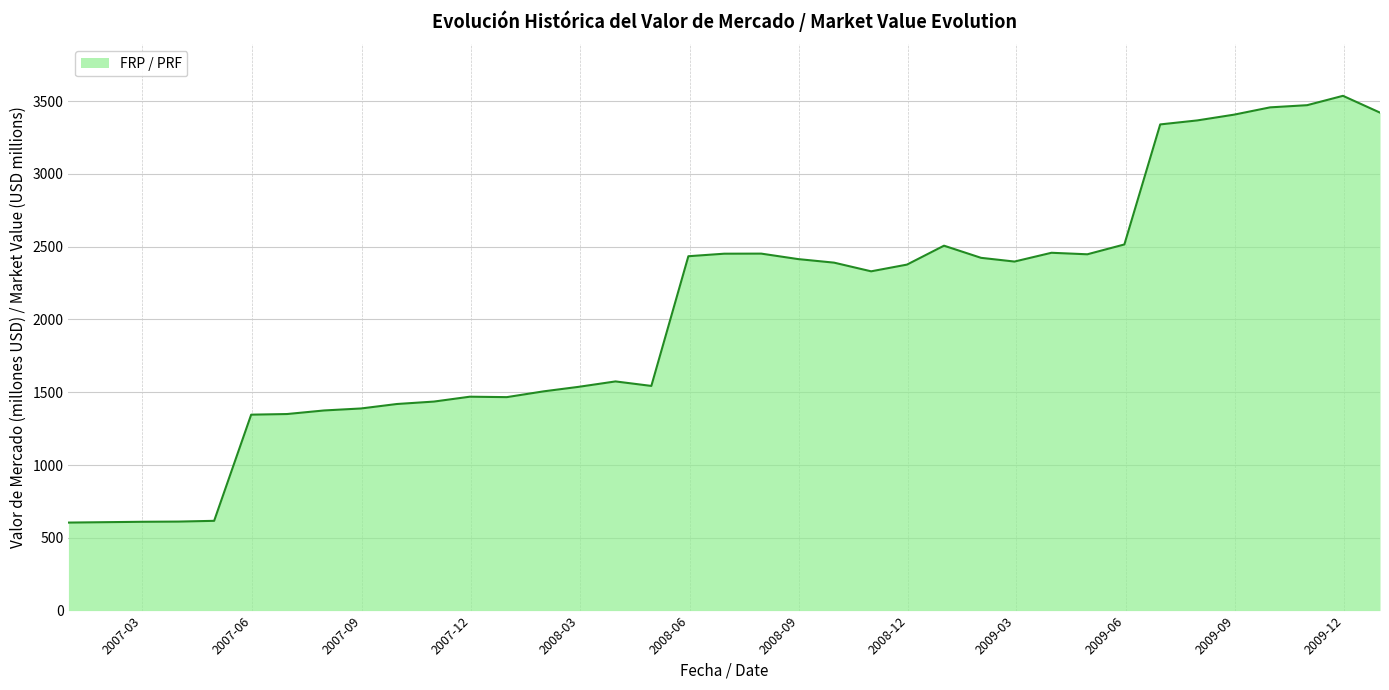

What is the minimum value shown in the chart?

604.6